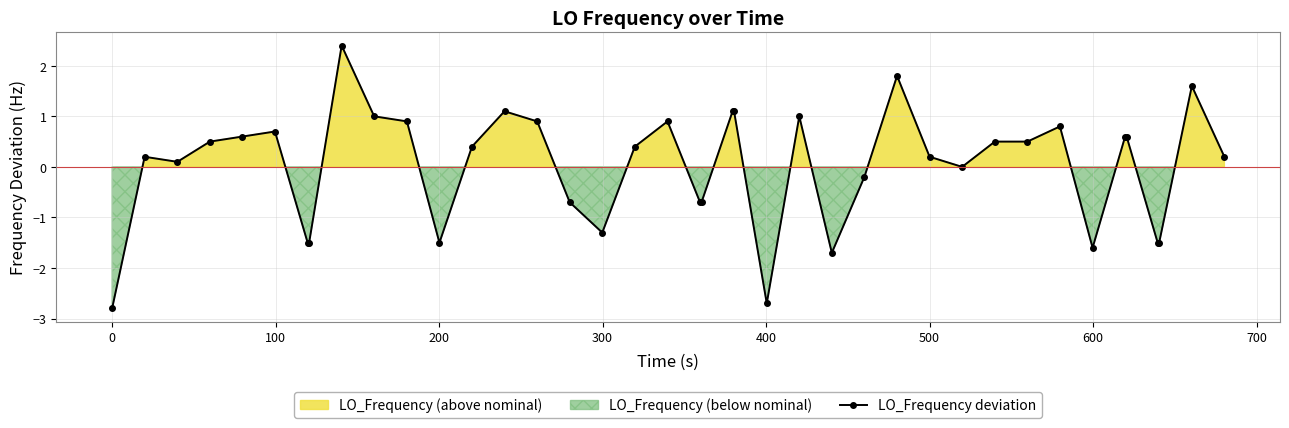

How many positive values are there?

25